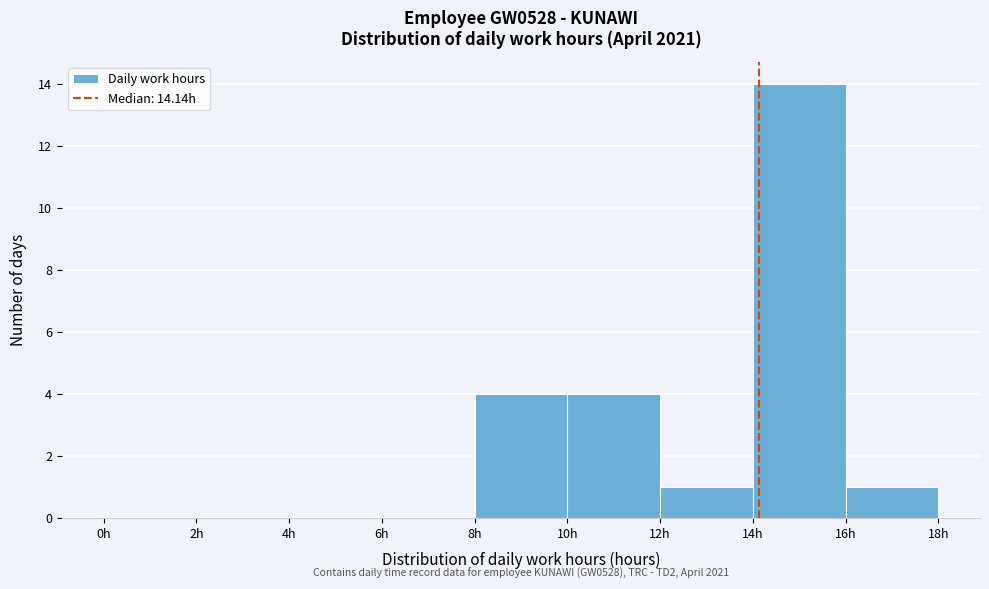

Over which range of the x-axis is the bar tallest?

14 to 16